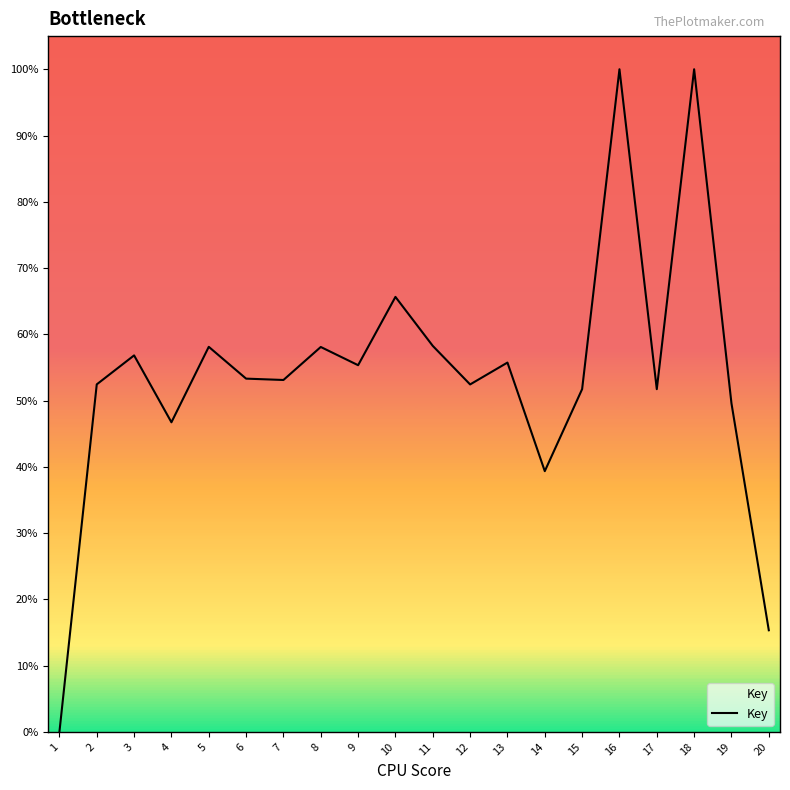

Read the value at 17.

51.7